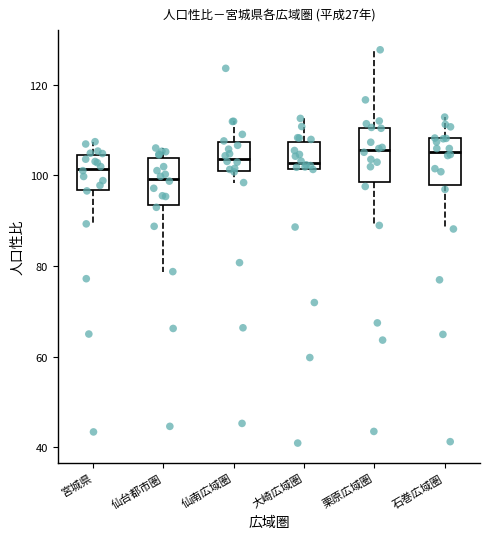

Which box's median line is the lowest?

仙台都市圏